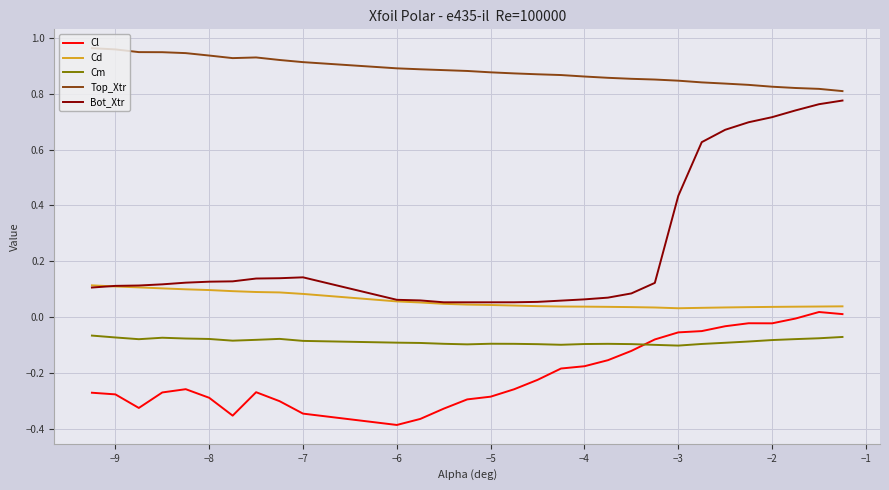

Which series has the largest range (max minus min)?

Bot_Xtr